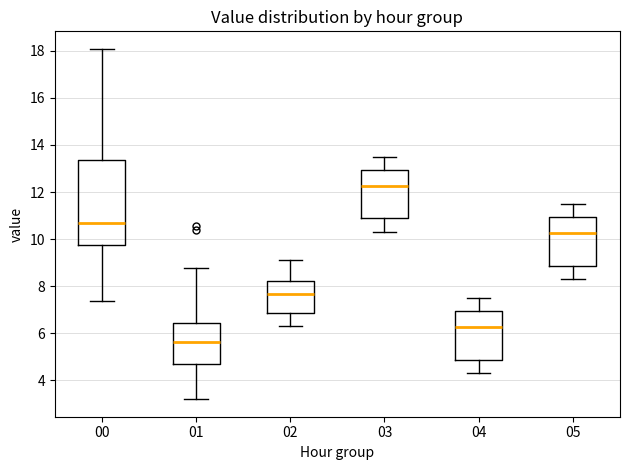

Where does the median line of the box at x = 01 sit on the y-axis? The values are not printed on the chart, so give them approximately, as read against the axis.

5.6